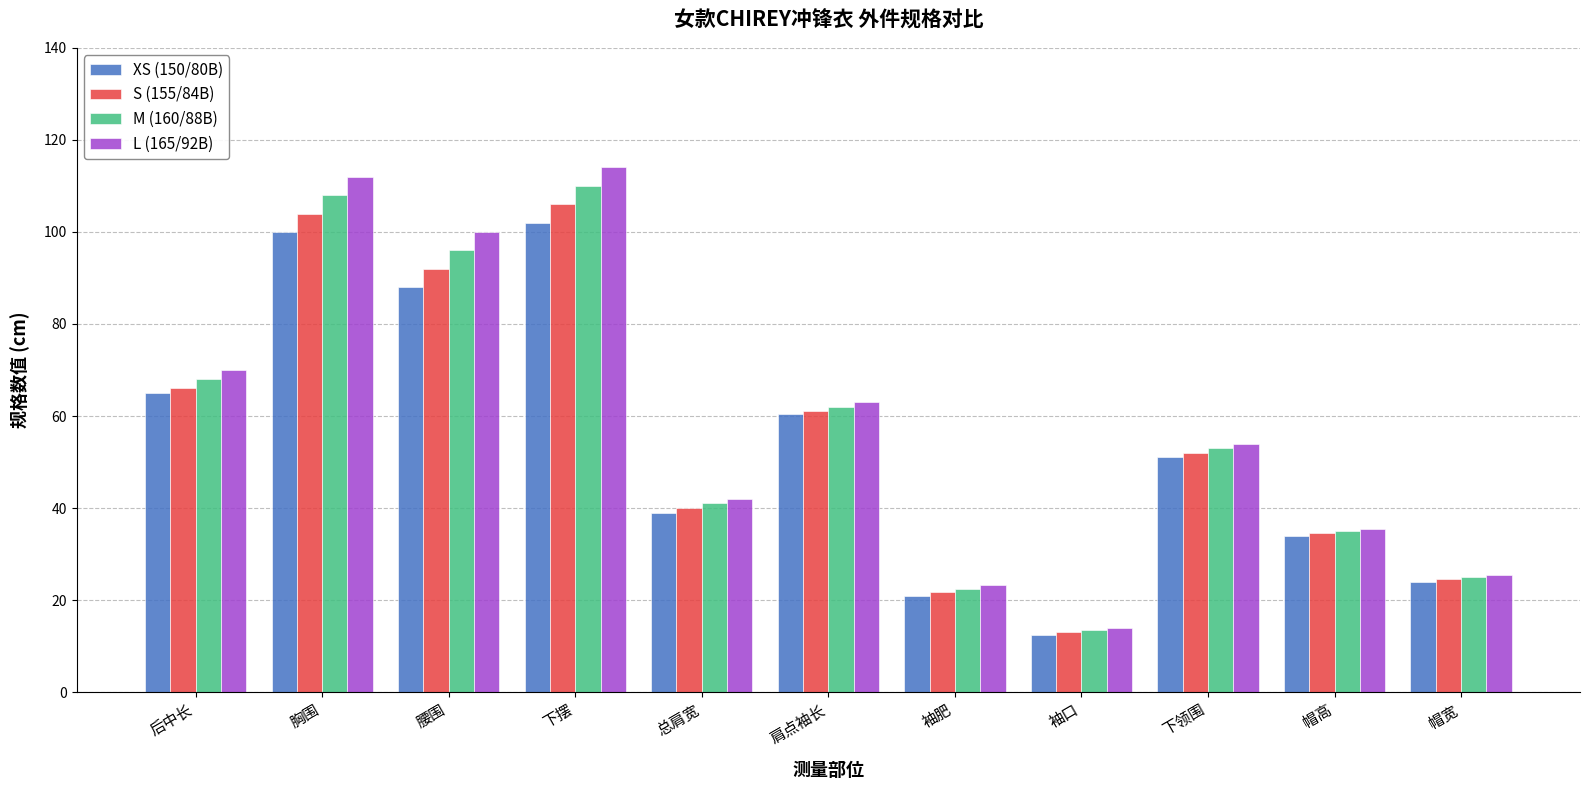

At which label does XS (150/80B) first exceed 51?

后中长